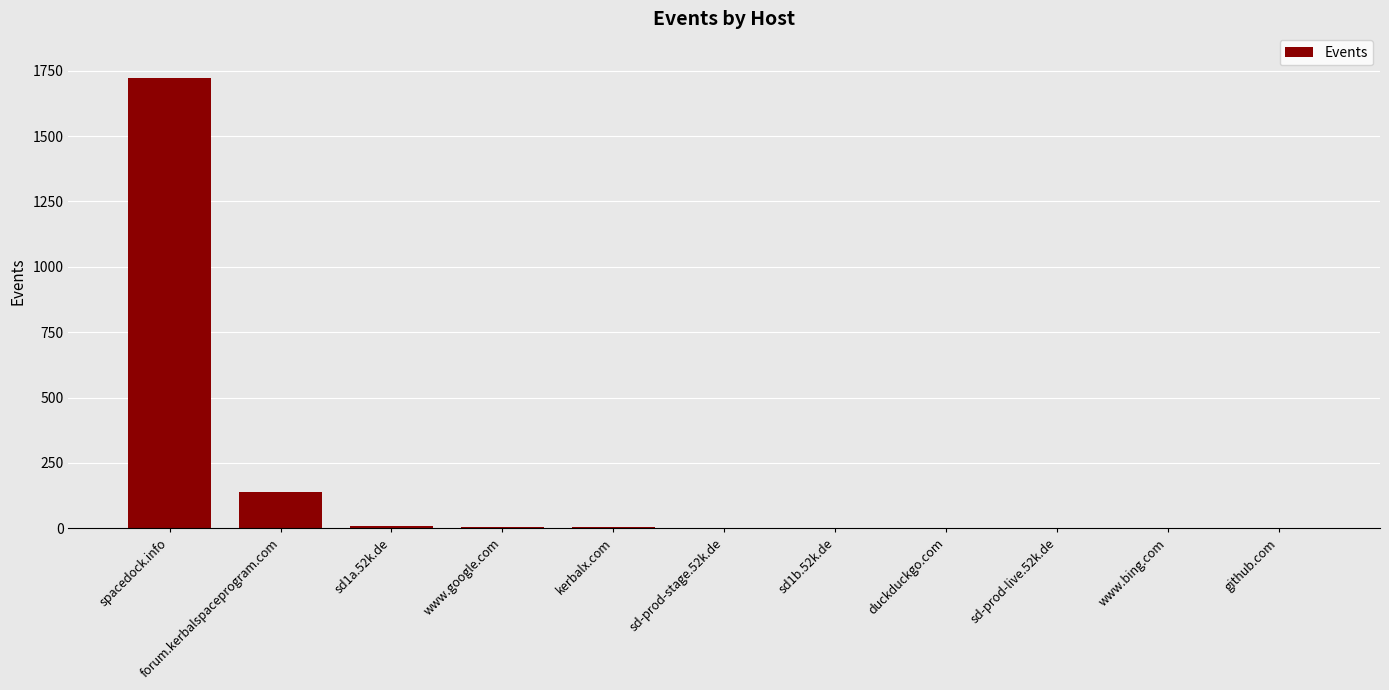

Which label corresponds to the largest value in the chart?

spacedock.info